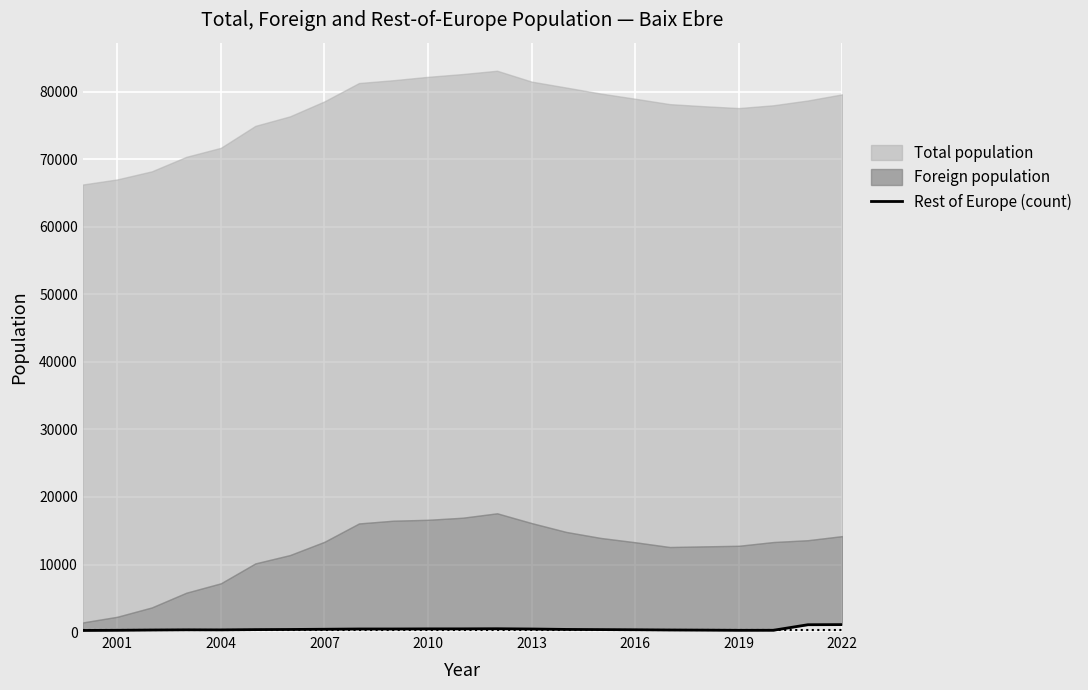

What is the difference between the maximum and second lowest values?

844